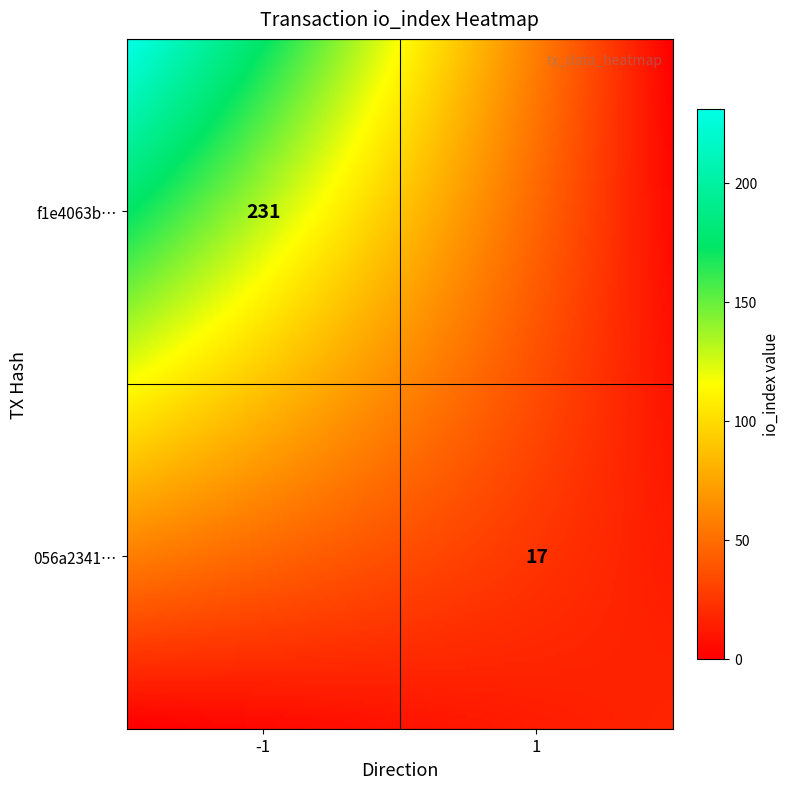

What is the average value of the 056a2341016c485ad2810fcd01bbf76199df610 series?

9